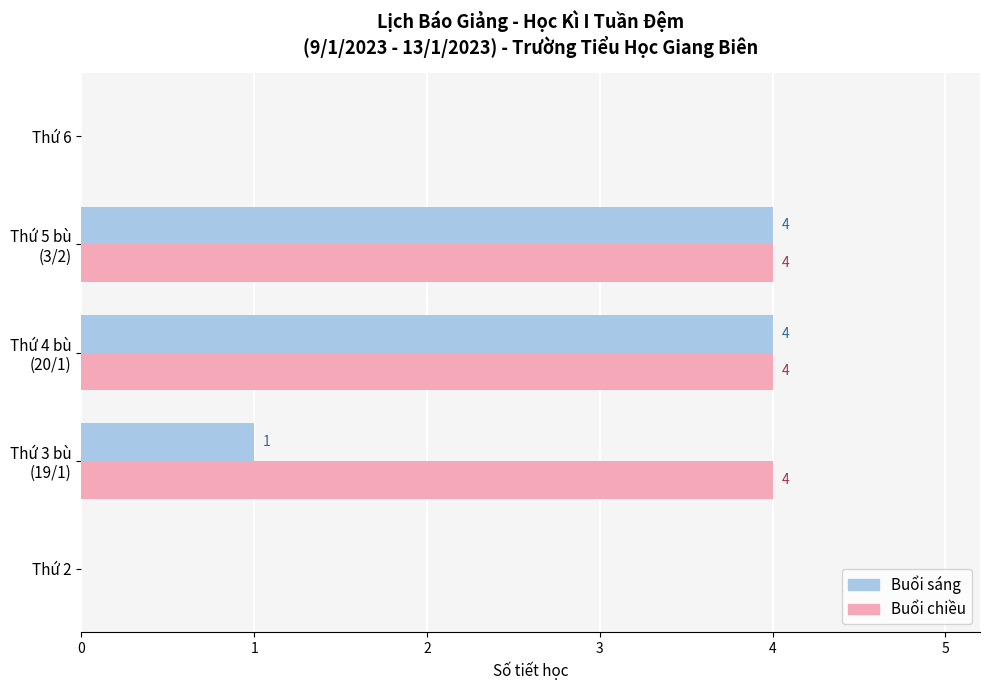

Which series has the largest total across all categories?

Buổi chiều